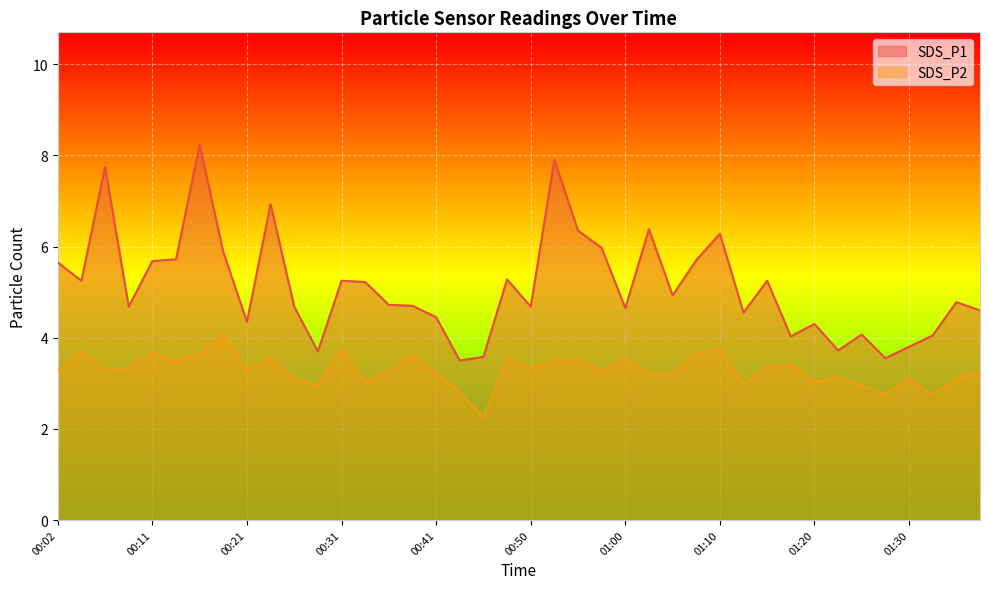

What are all the series names shown in the legend?

SDS_P1, SDS_P2